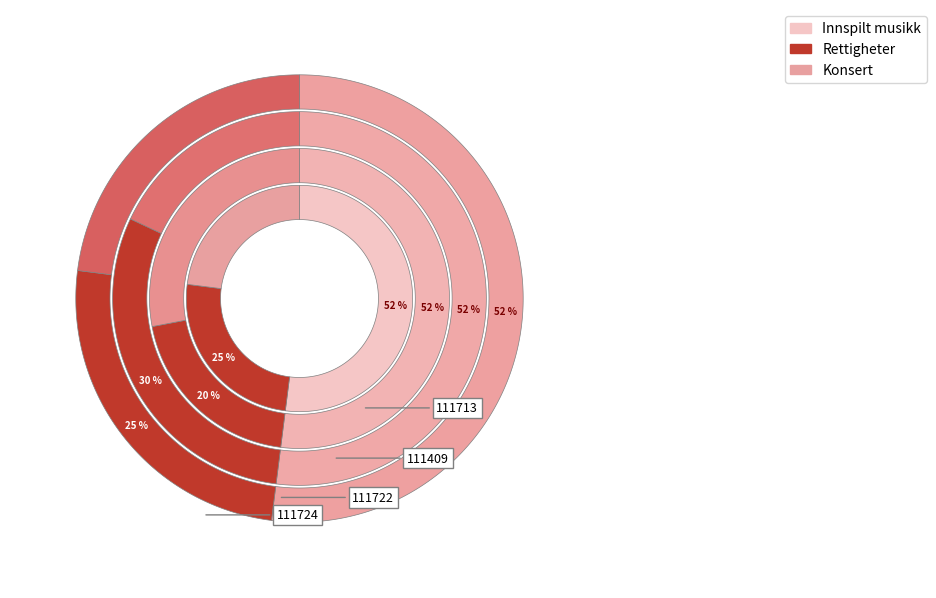

The 111724 slice represents 39% of the pie. True or false?

False